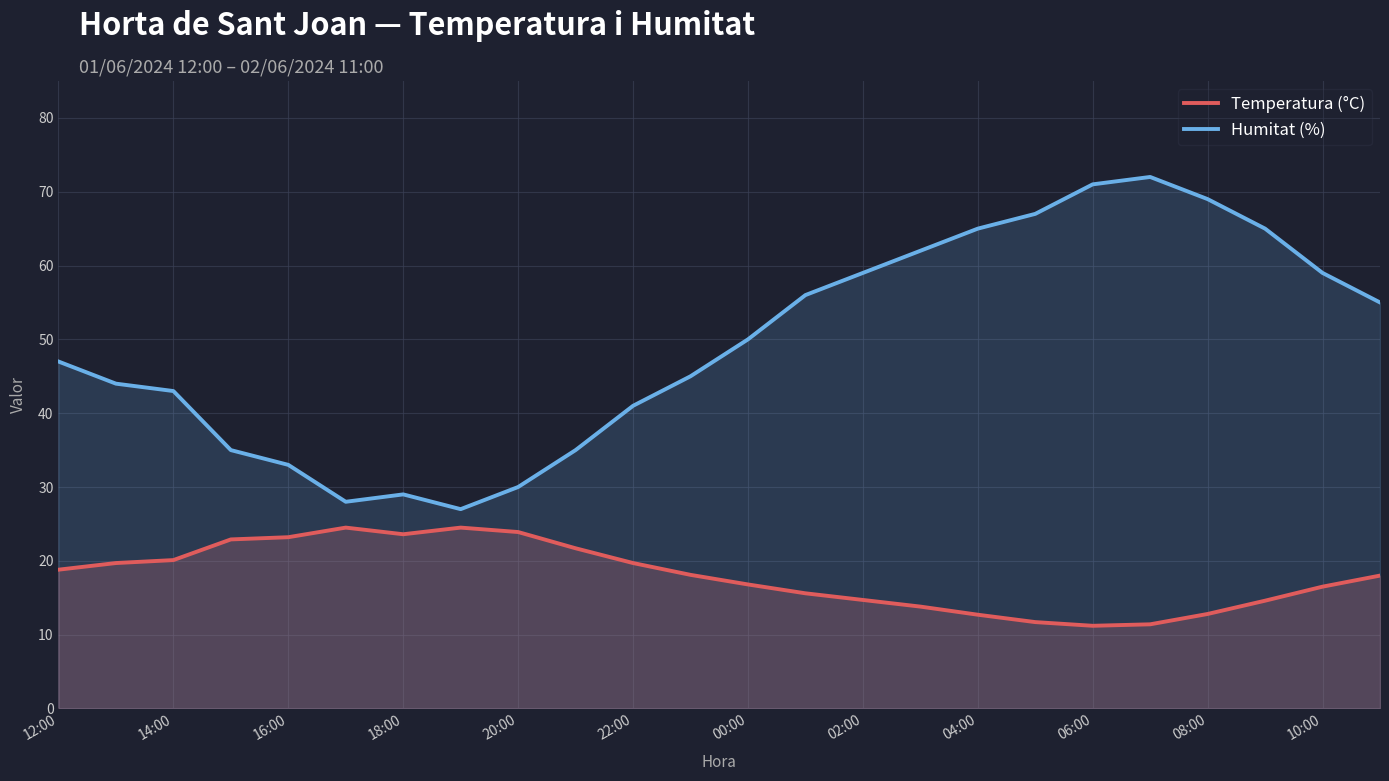

In Humitat (%), how many points are lower than both neighbors (excluding endpoints)?

2